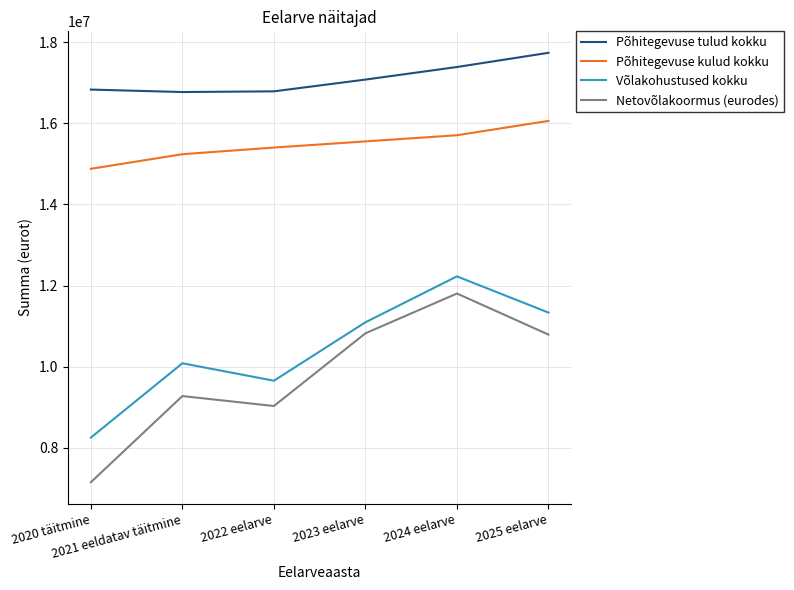

Does the chart have visible grid lines?

Yes